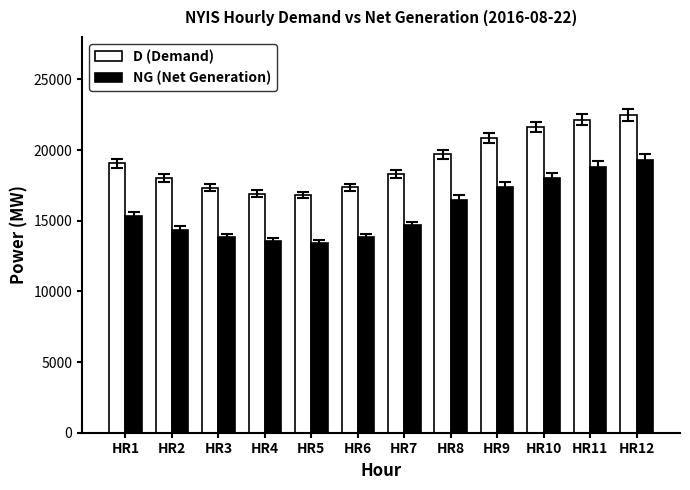

What is the total value across all series at HR4?

30481